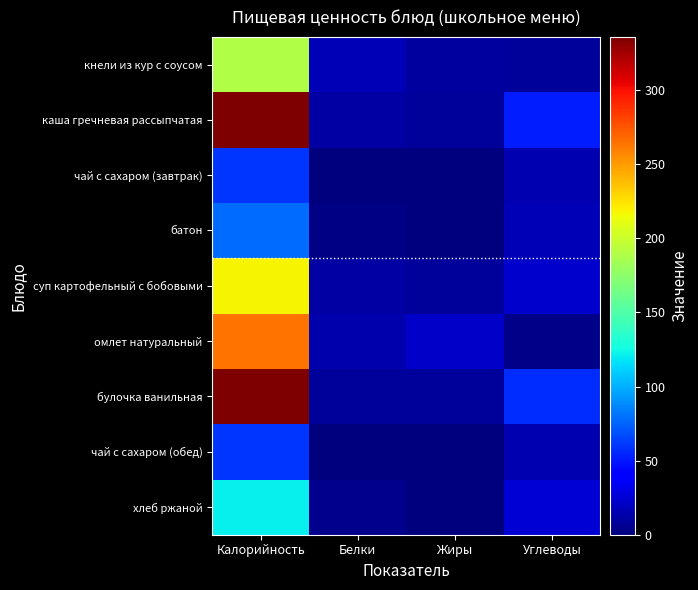

Reading left to right, what are all the values shown in this chart?

кнели из кур с соусом: Калорийность=189.0	Белки=16.0	Жиры=10.0	Углеводы=8.0
каша гречневая рассыпчатая: Калорийность=335.0	Белки=11.0	Жиры=9.0	Углеводы=52.0
чай с сахаром (завтрак): Калорийность=60.0	Белки=0.0	Жиры=0.0	Углеводы=15.0
батон: Калорийность=78.6	Белки=2.0	Жиры=1.0	Углеводы=16.0
суп картофельный с бобовыми: Калорийность=219.0	Белки=11.0	Жиры=9.0	Углеводы=23.0
омлет натуральный: Калорийность=265.0	Белки=14.0	Жиры=22.0	Углеводы=3.0
булочка ванильная: Калорийность=336.0	Белки=8.0	Жиры=8.0	Углеводы=57.0
чай с сахаром (обед): Калорийность=60.0	Белки=0.0	Жиры=0.0	Углеводы=15.0
хлеб ржаной: Калорийность=122.0	Белки=4.0	Жиры=1.0	Углеводы=25.0